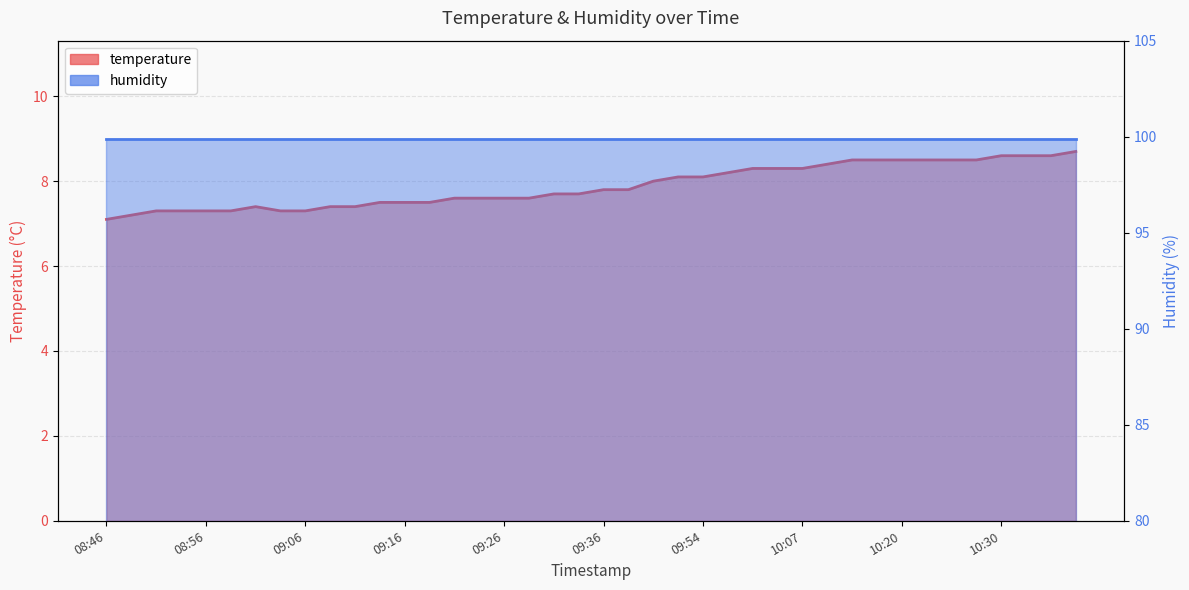

What value does the data have at 09:19?

7.5